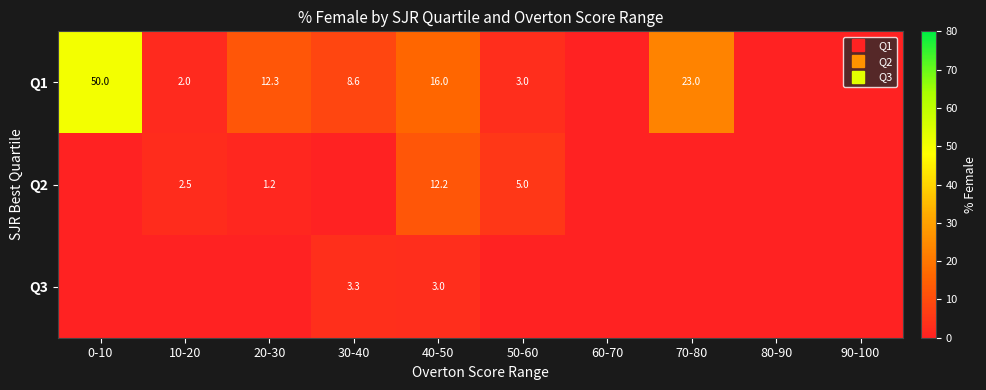

What is the highest value of the Q3 series?

3.3